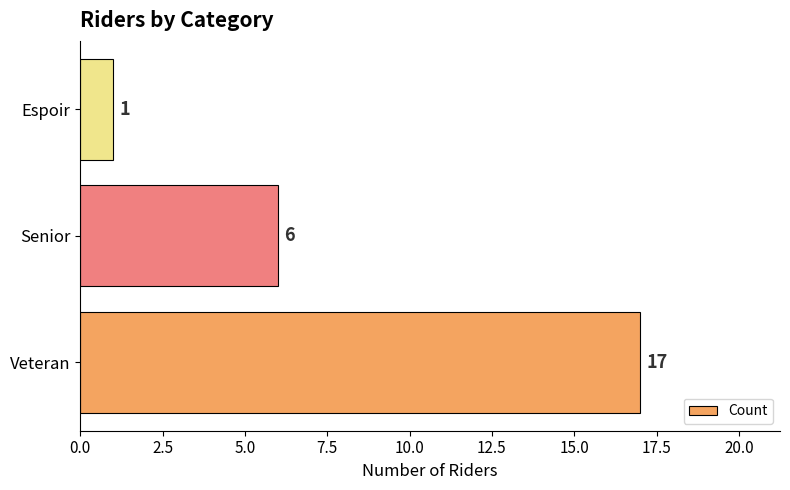

Reading top to bottom, list all the values displayed in this chart.

Espoir=1	Senior=6	Veteran=17